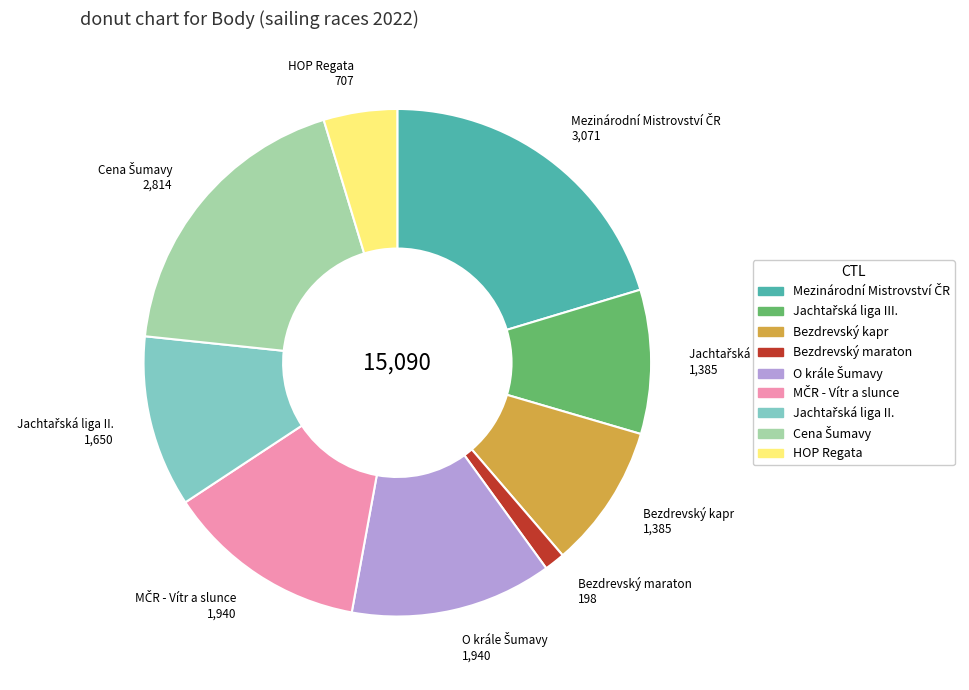

Is there a majority slice in this chart?

No